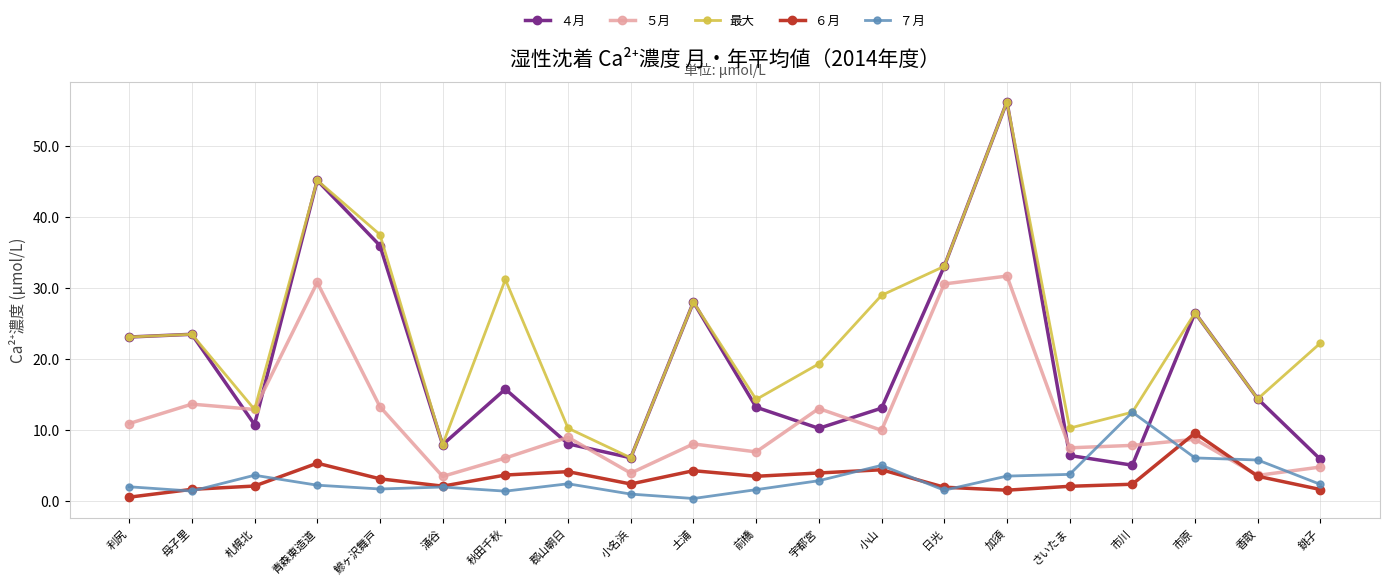

What is the lowest value of the ４月 series?

5.0